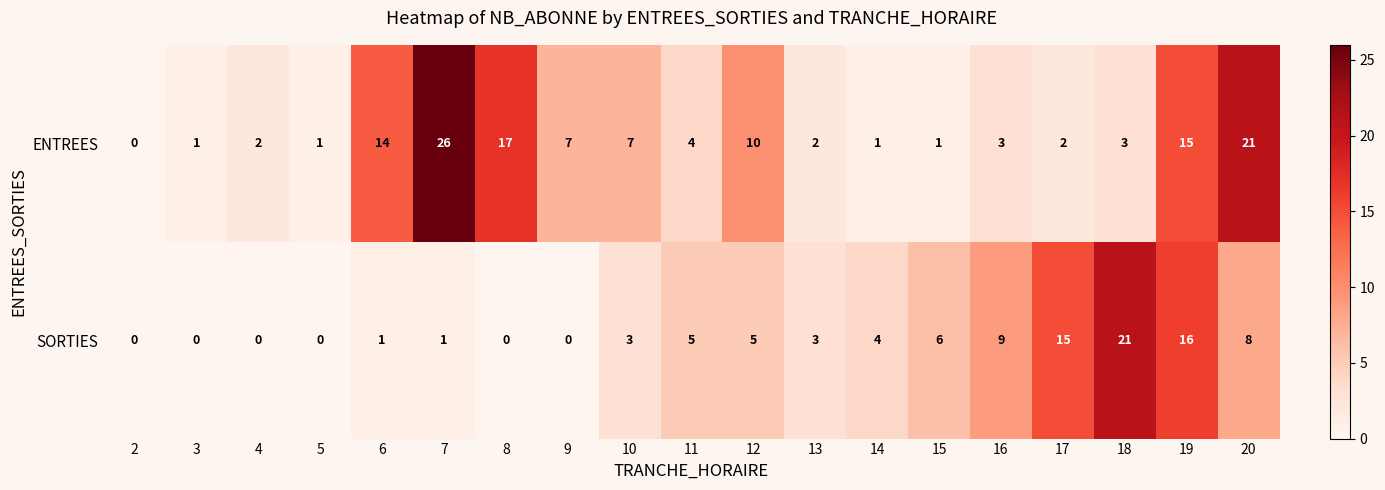

How many values in the SORTIES series are below 3?

8